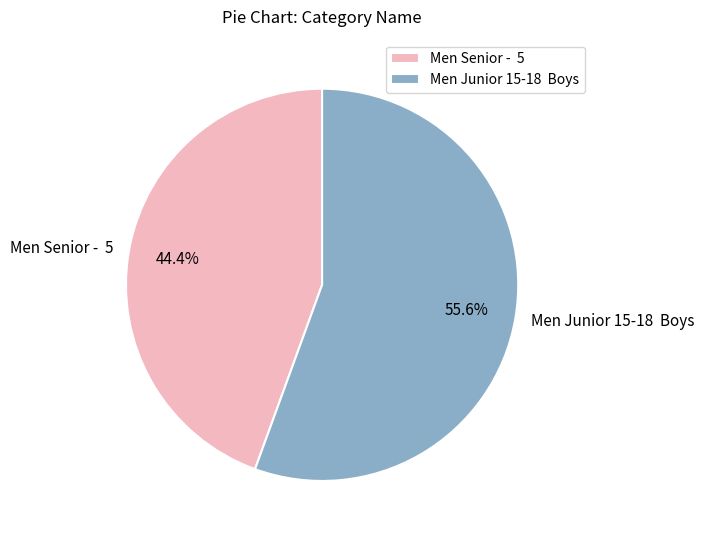

How many segments does this pie chart have?

2